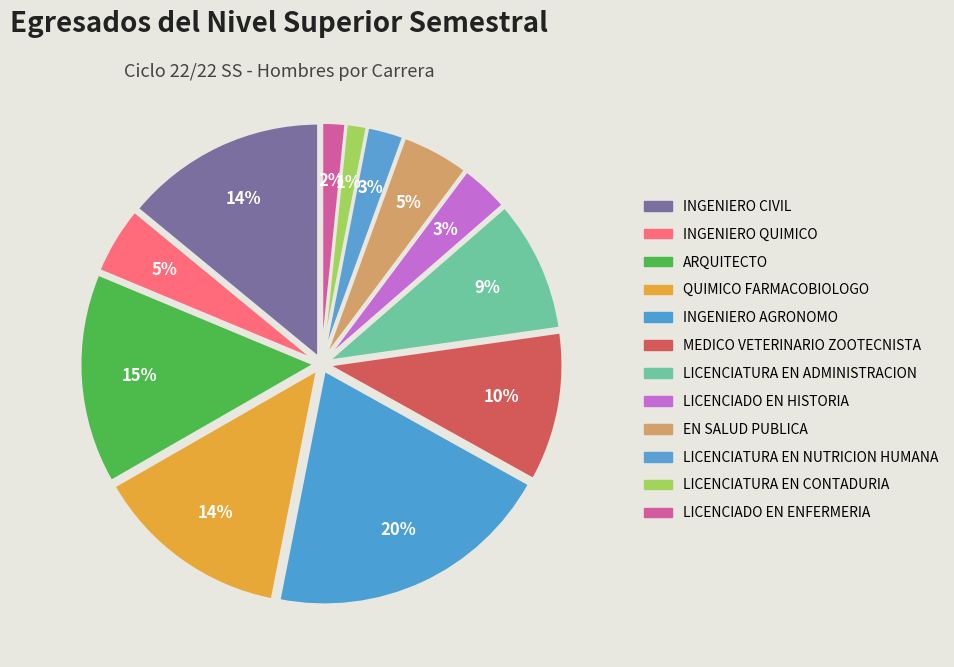

How many slices are in this pie chart?

12